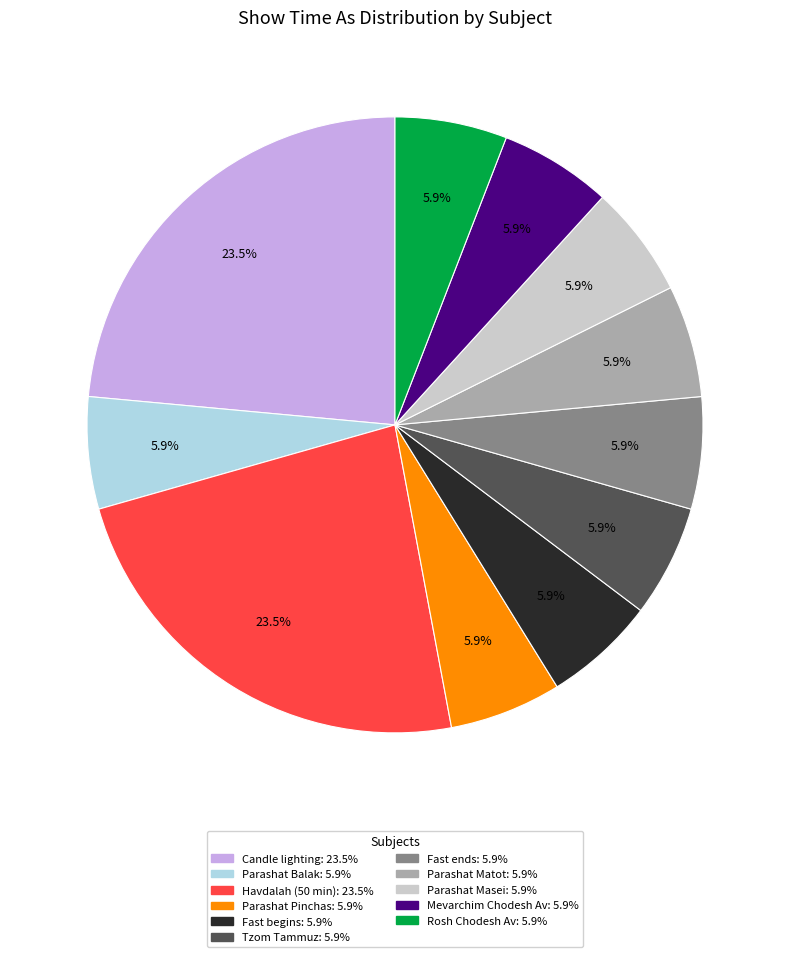

Does any single category account for the majority?

No